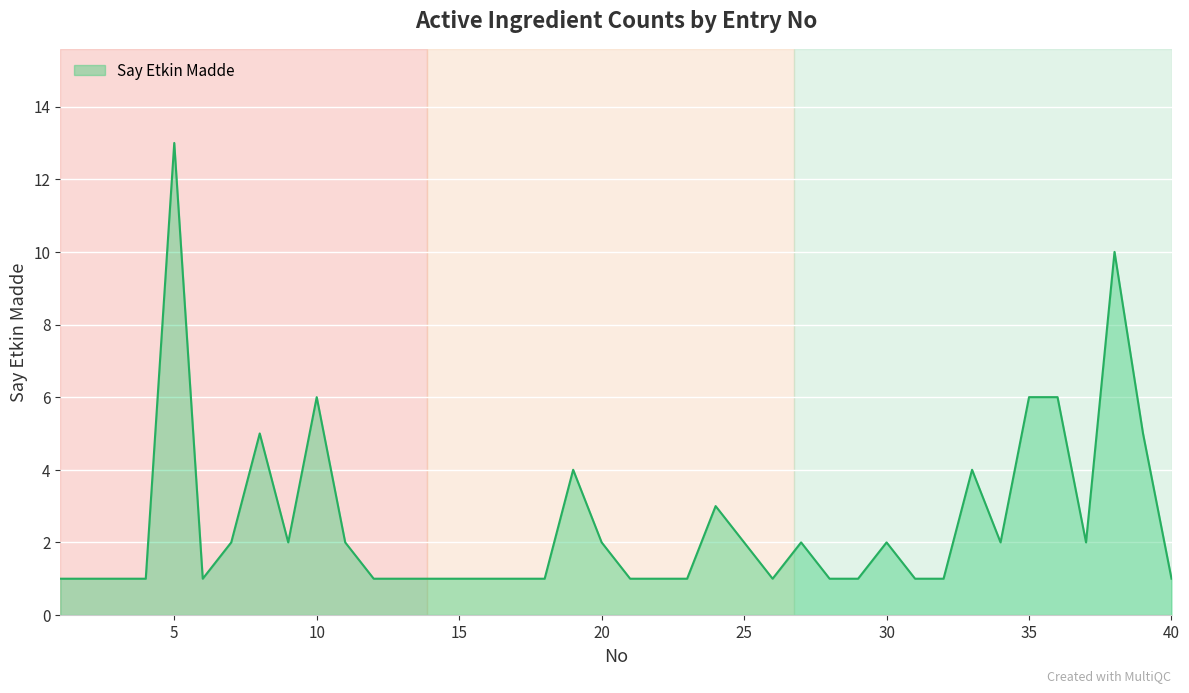

What is the difference between the maximum and minimum values?

12